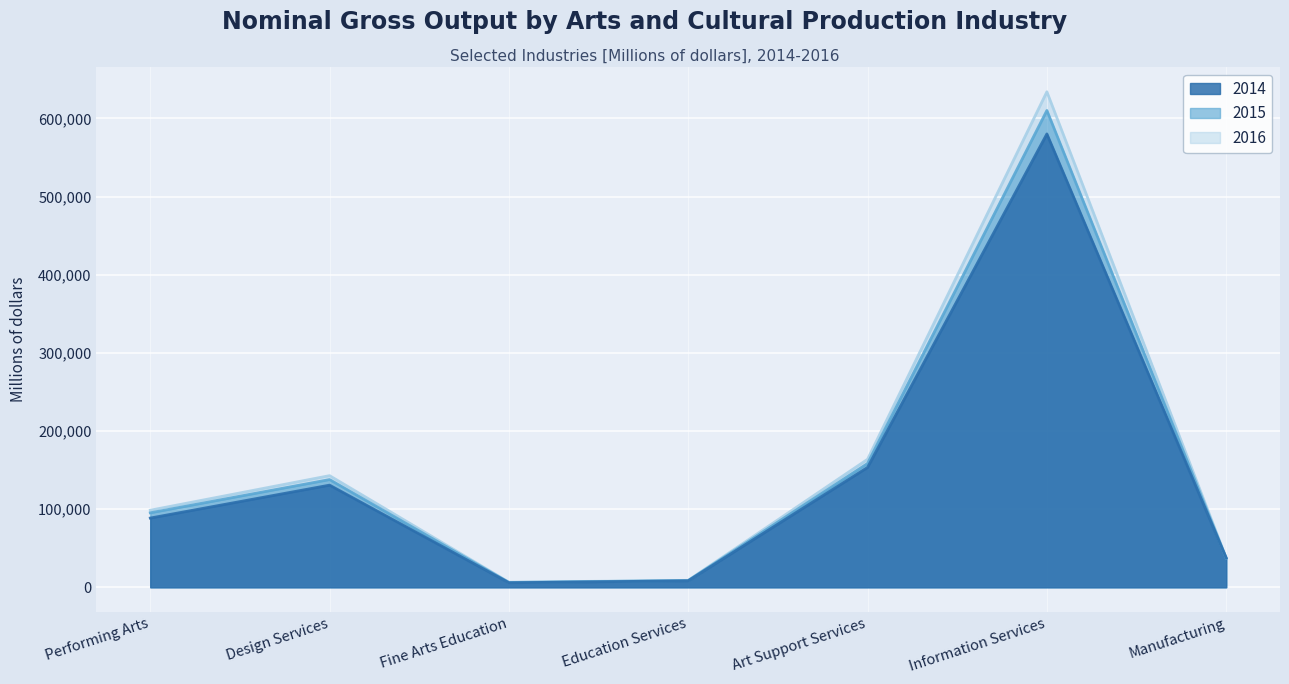

Reading left to right, transcribe all the data shown in this chart.

2014: 88590	130727	5783	8303	153388	580191	37585
2015: 95287	137852	6154	8640	158440	610191	37126
2016: 98623	142869	6503	8904	163822	634100	37638